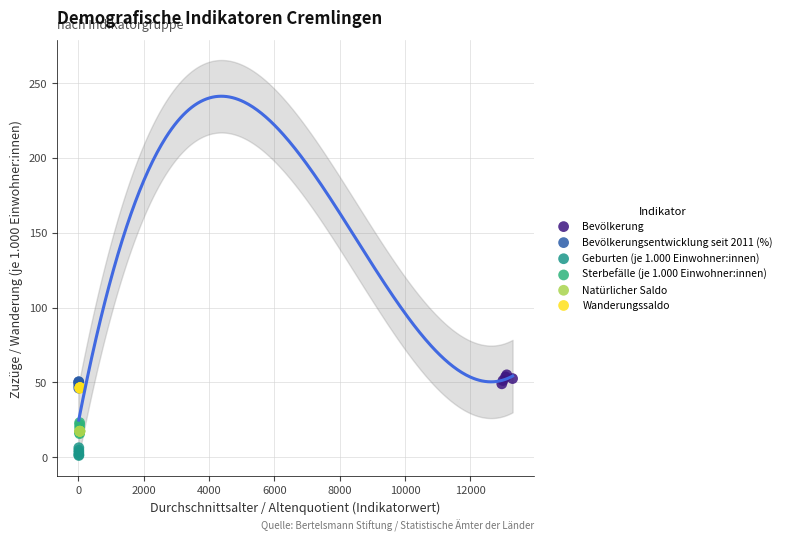

Which series reaches the minimum Y coordinate?

Geburten (je 1.000 Einwohner:innen)